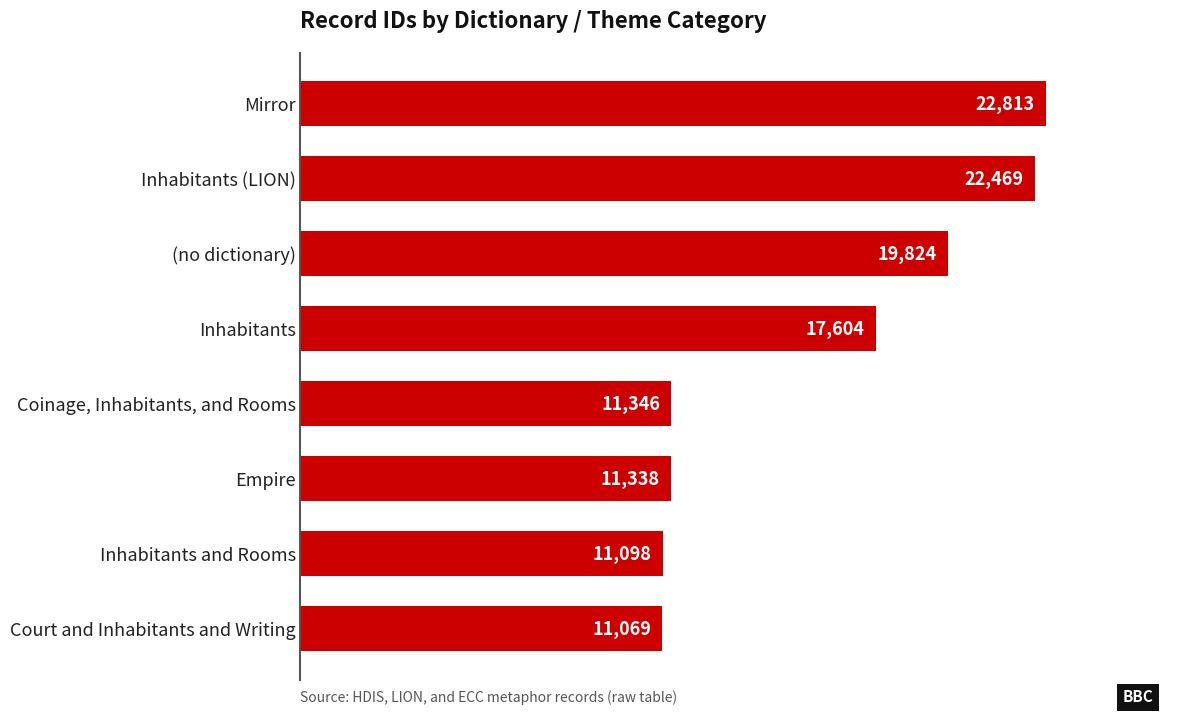

The value at Mirror is 9112. True or false?

False